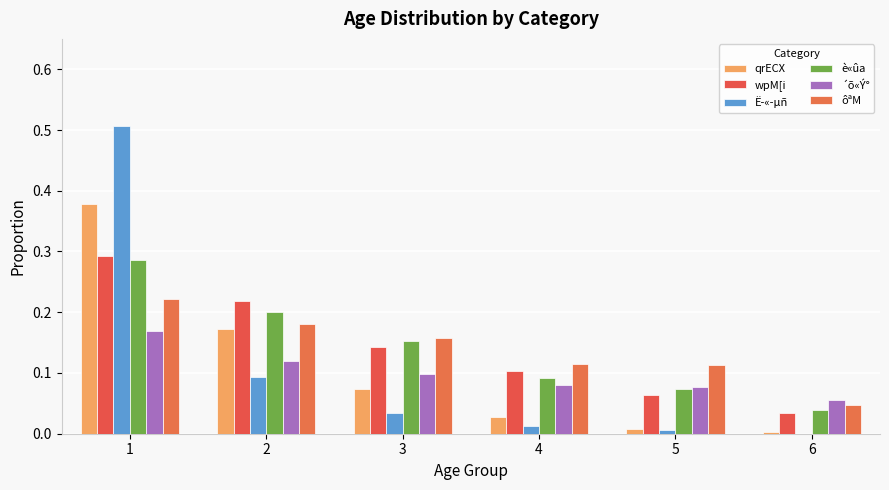

Reading right to left, extract all data points from this chart.

qrECX: 6=0.0	5=0.0	4=0.0	3=0.1	2=0.2	1=0.4
wpM[i: 6=0.0	5=0.1	4=0.1	3=0.1	2=0.2	1=0.3
Ë­«­µñ: 6=0.0	5=0.0	4=0.0	3=0.0	2=0.1	1=0.5
è«ûa: 6=0.0	5=0.1	4=0.1	3=0.2	2=0.2	1=0.3
´õ«Ý°: 6=0.1	5=0.1	4=0.1	3=0.1	2=0.1	1=0.2
ôªM: 6=0.0	5=0.1	4=0.1	3=0.2	2=0.2	1=0.2